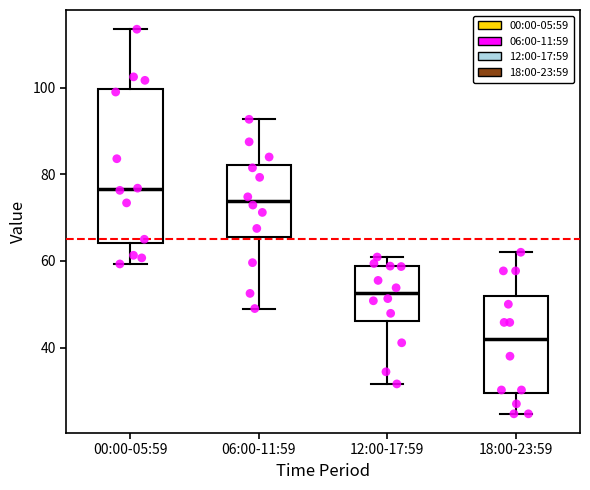

Where is the lower edge of the box for 12:00-17:59 on the y-axis? The values are not printed on the chart, so give them approximately, as read against the axis.

46